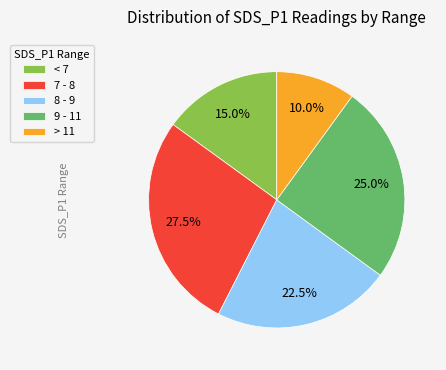

What percentage do > 11 and 8 - 9 together represent?

32.5%